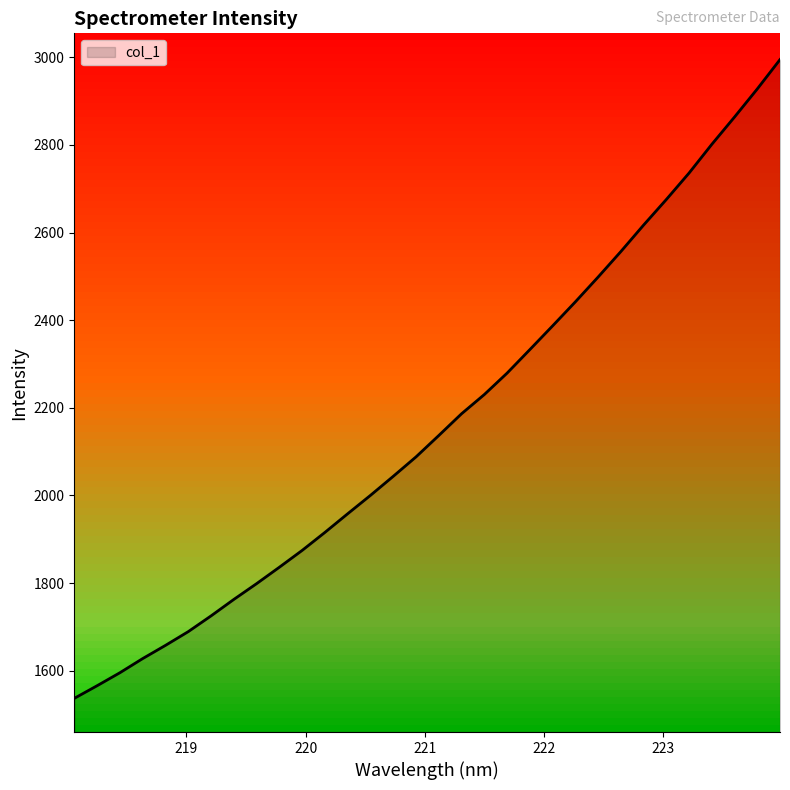

What is the sum of the values at 223.0264 and 222.4538?

5173.8